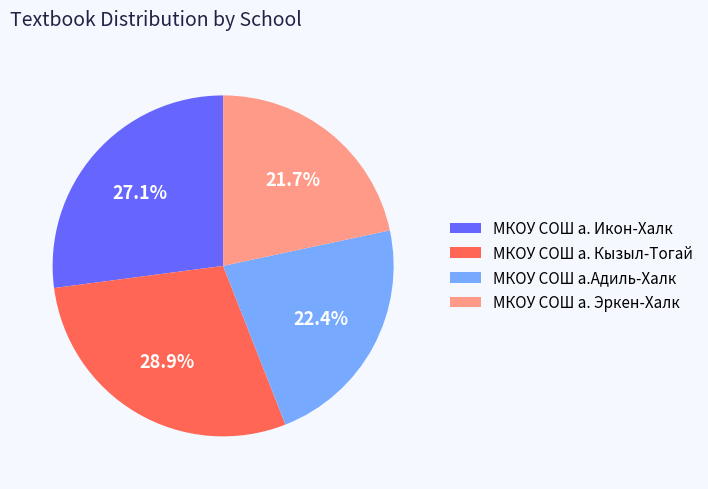

Which category has the biggest portion of the pie?

МКОУ СОШ а. Кызыл-Тогай